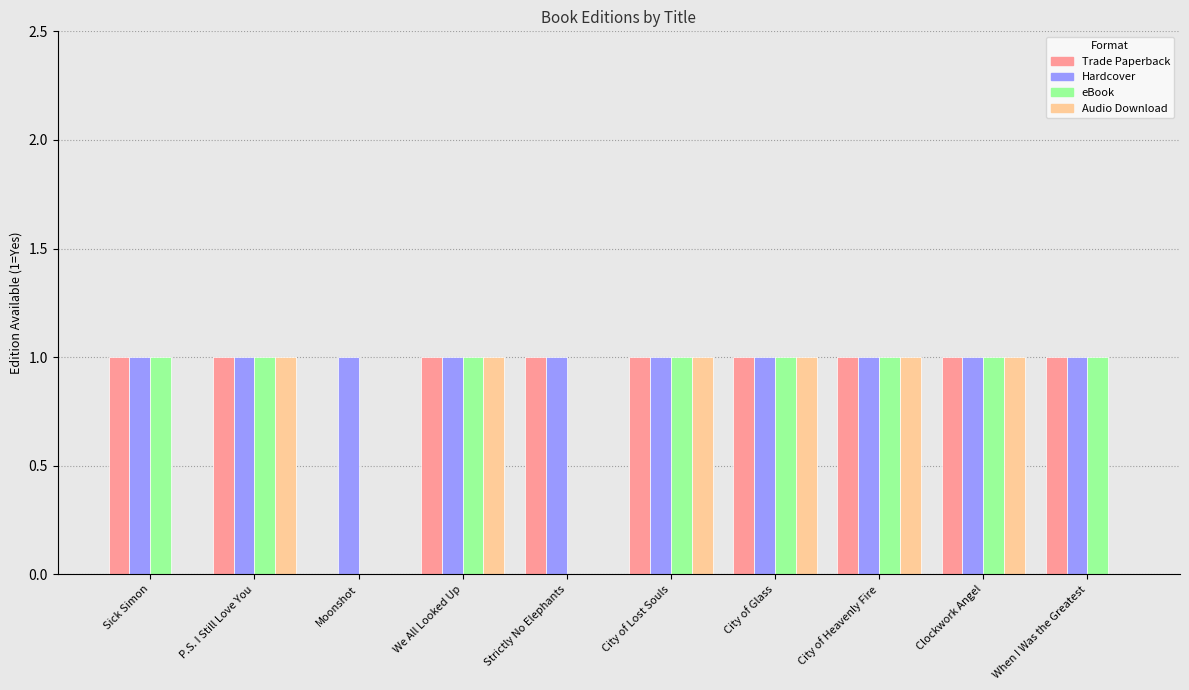

Are the bars horizontal?

No